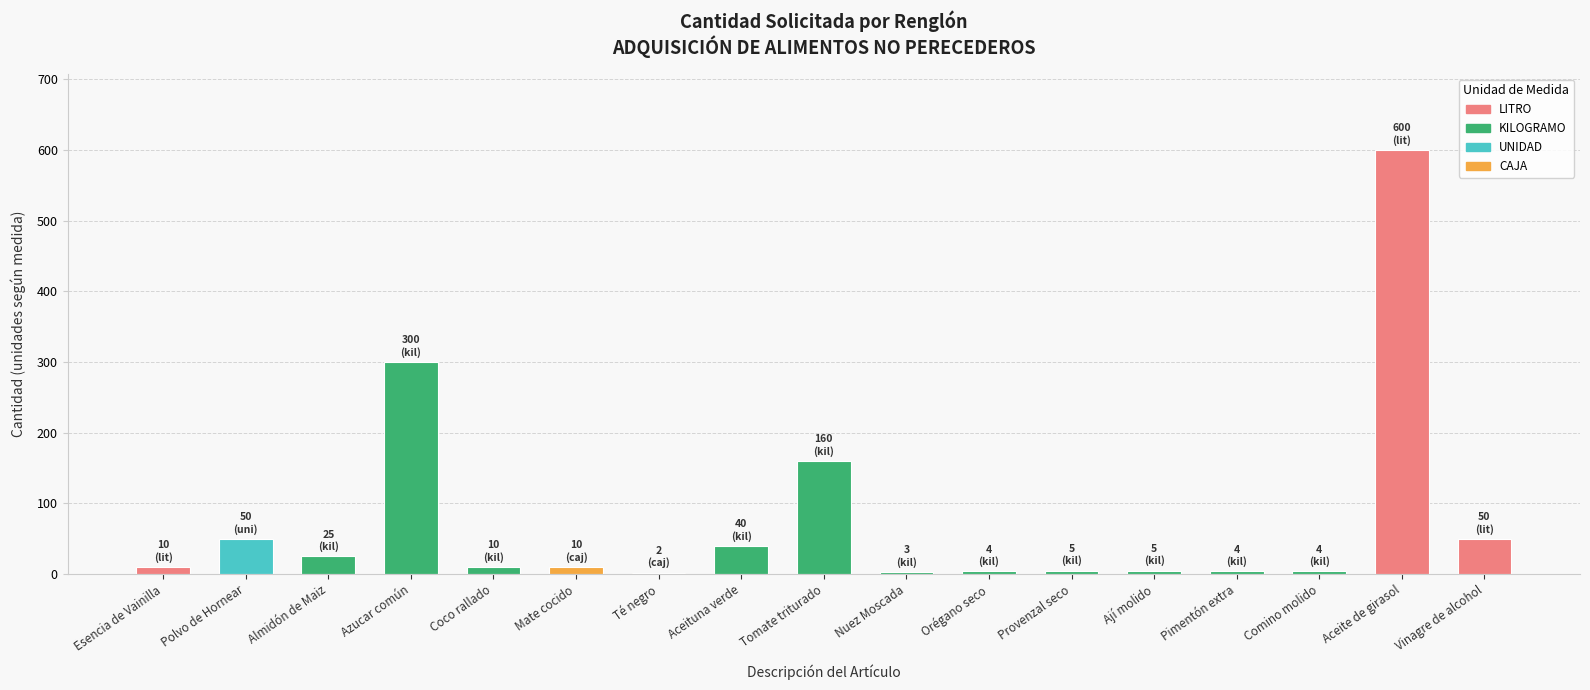

What is the average value?

75